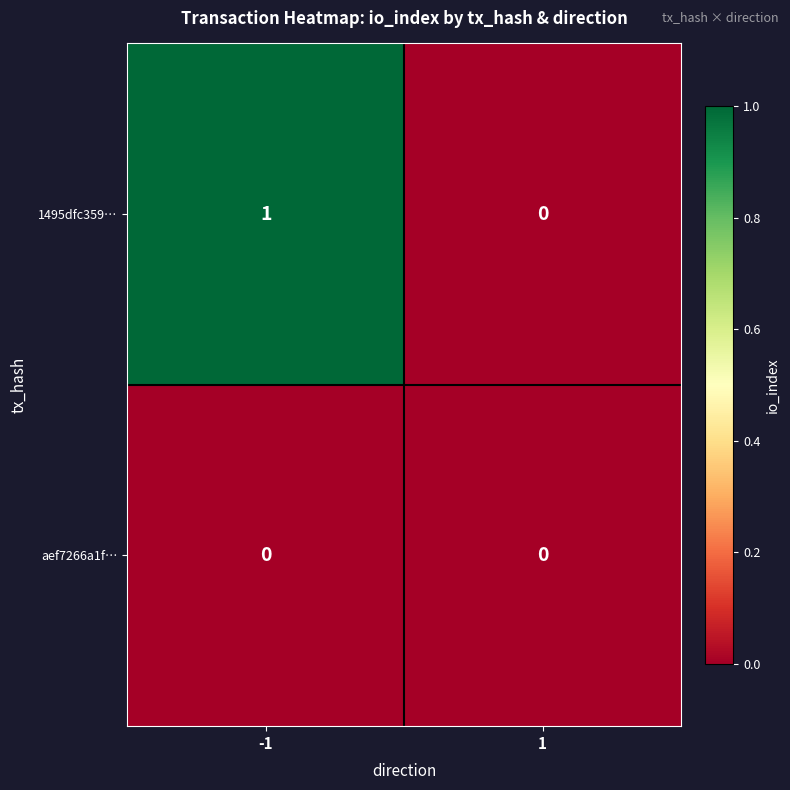

Between -1 and 1, which series saw the biggest shift?

1495dfc359…